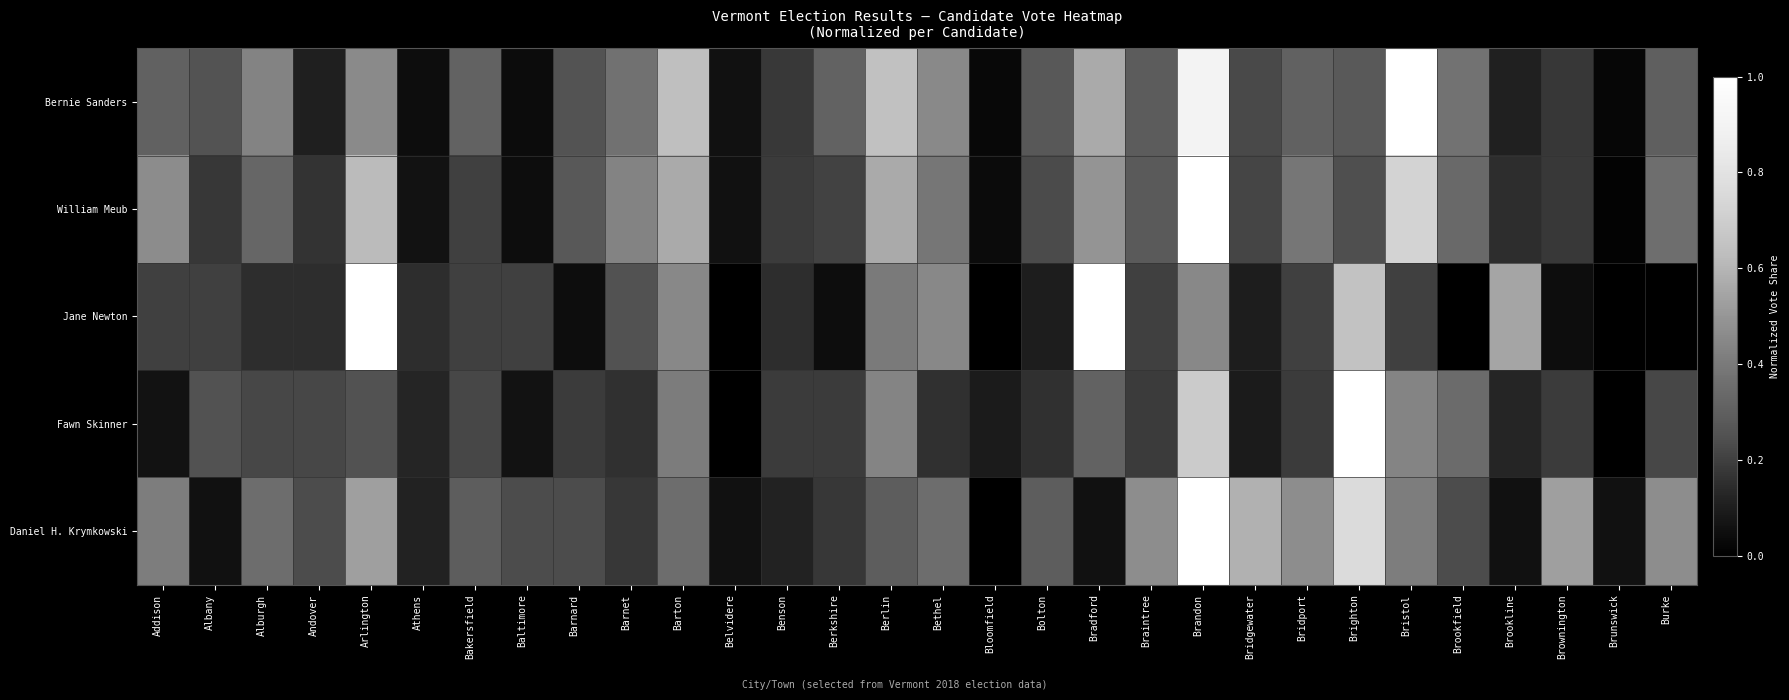

Rank the series by their maximum value, from highest to lowest.

Bernie Sanders, William Meub, Jane Newton, Fawn Skinner, Daniel H. Krymkowski